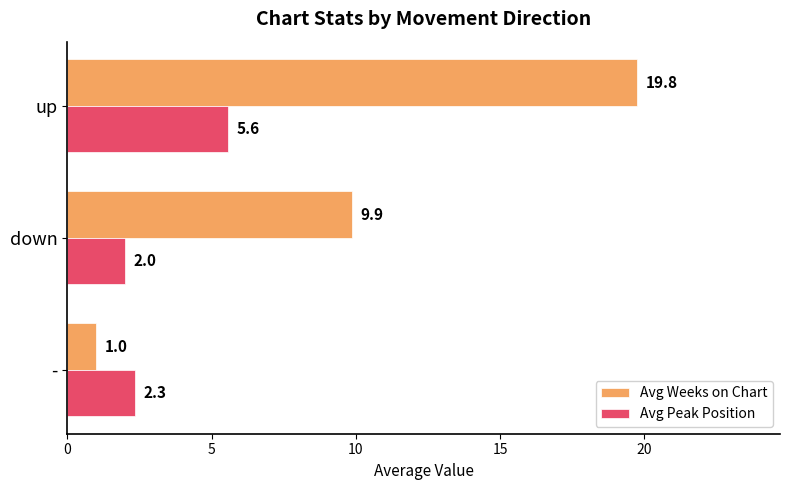

Rank the series by their average value, from highest to lowest.

Avg Weeks on Chart, Avg Peak Position